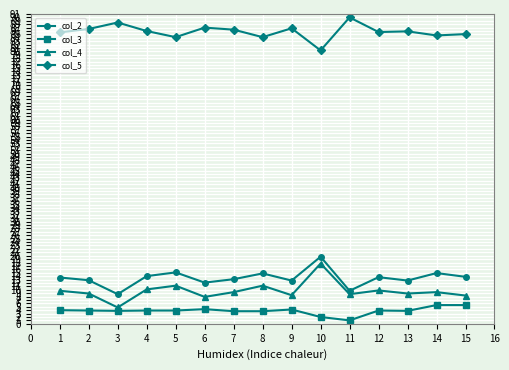

What is the maximum value shown in the chart?

90.0